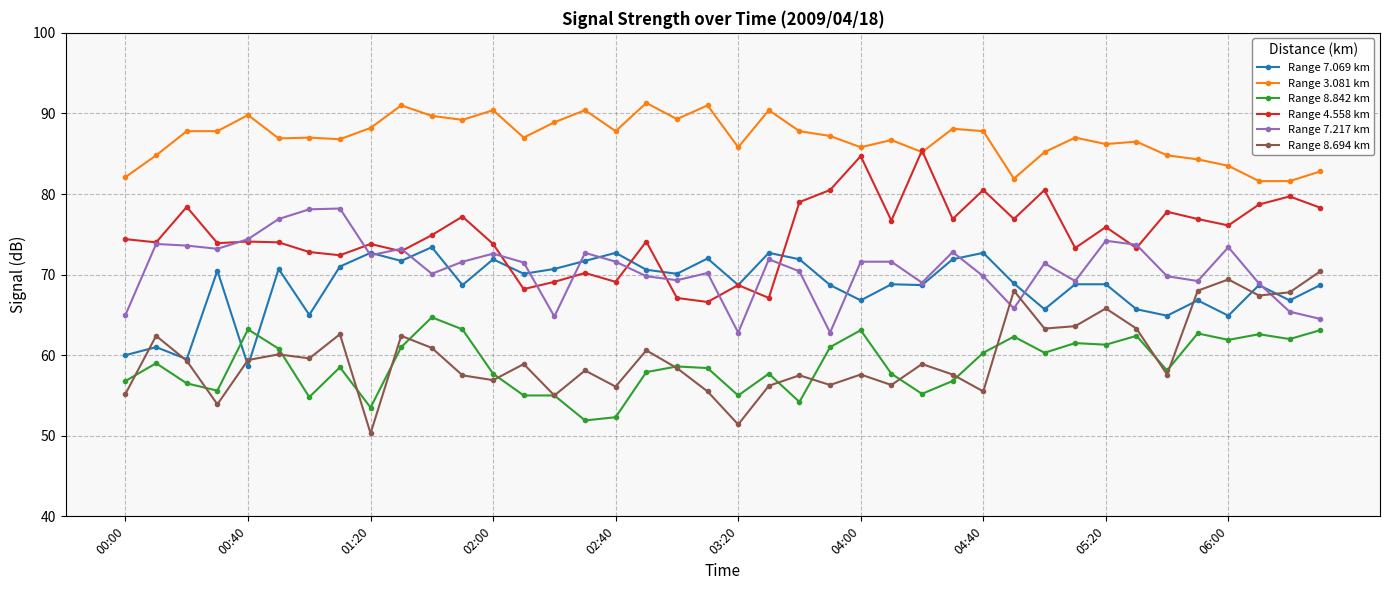

True or false: Range 8.842 km and Range 7.217 km intersect in this chart.

False